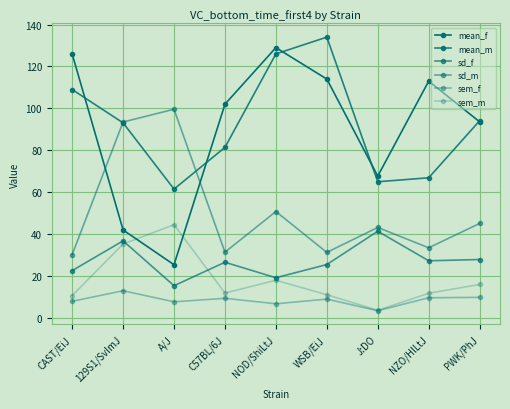

What is the label of the 7th point from the right?

A/J